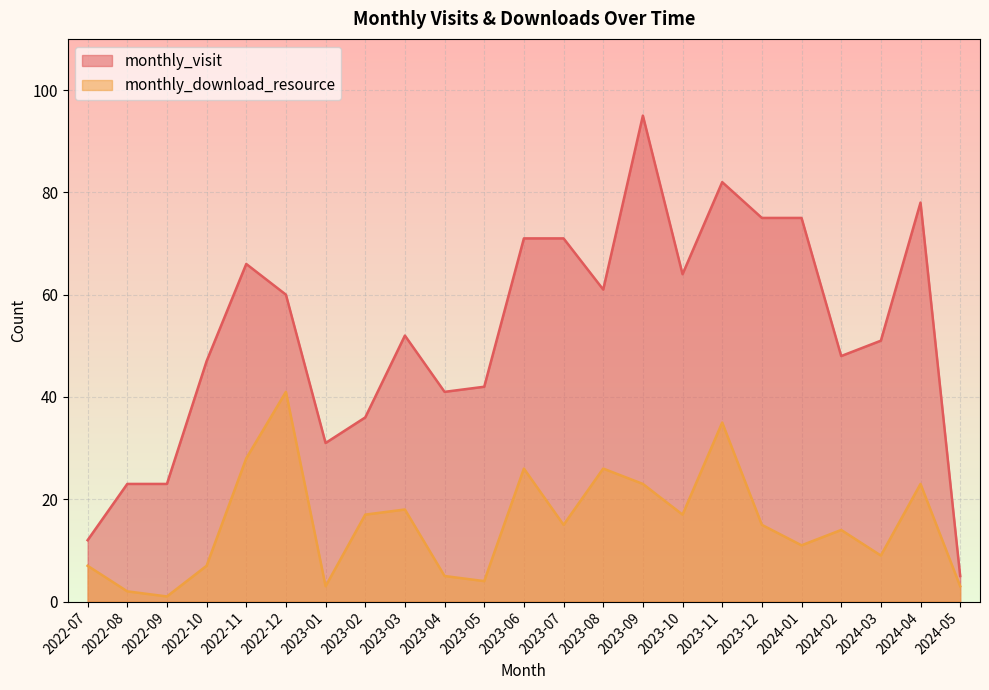

True or false: monthly_download_resource has a value of 15 at 2023-12.

True